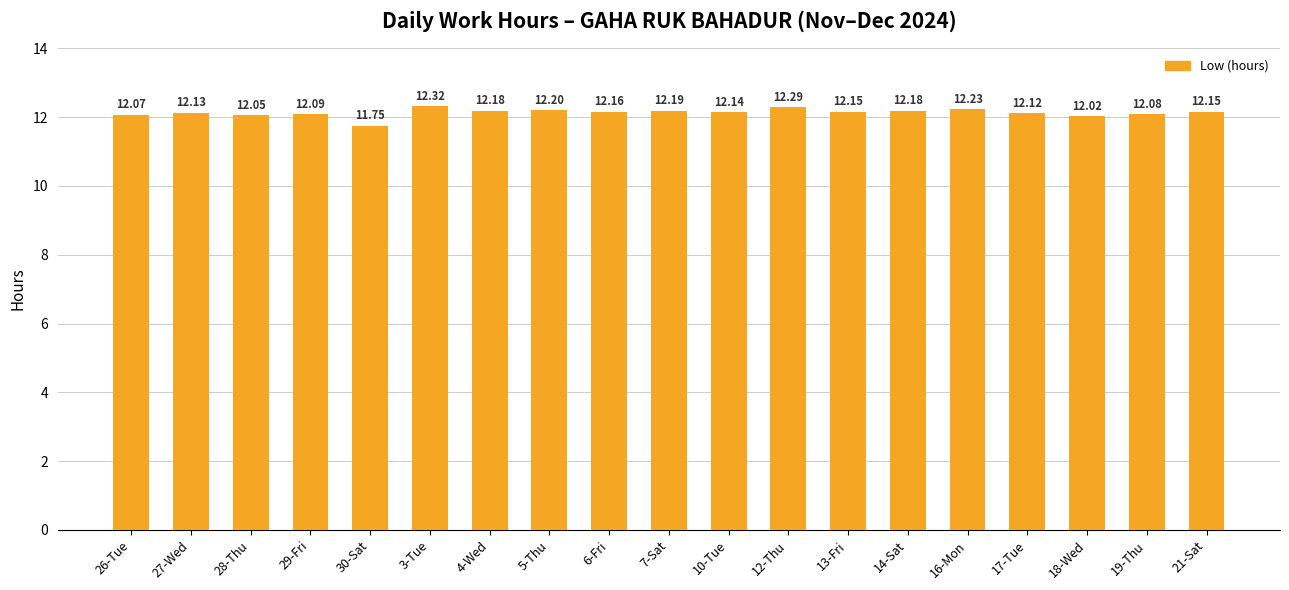

Where does the data first go above 12?

26-Tue